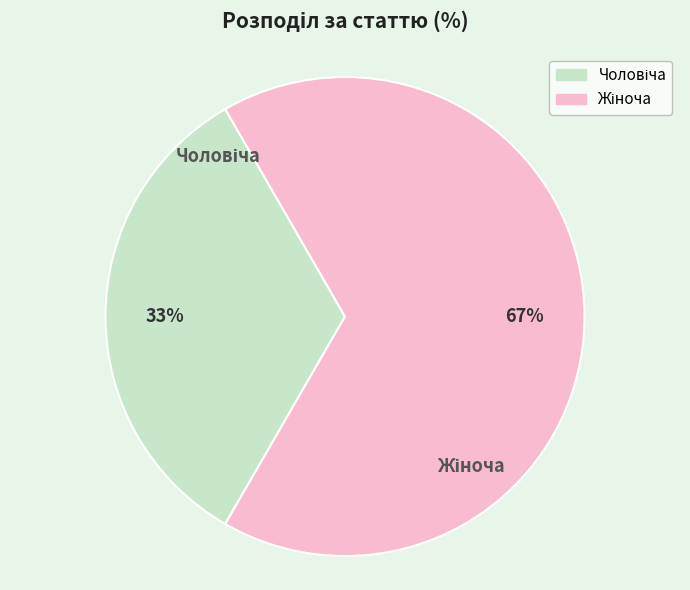

Is there any slice that represents more than half of the pie?

Yes